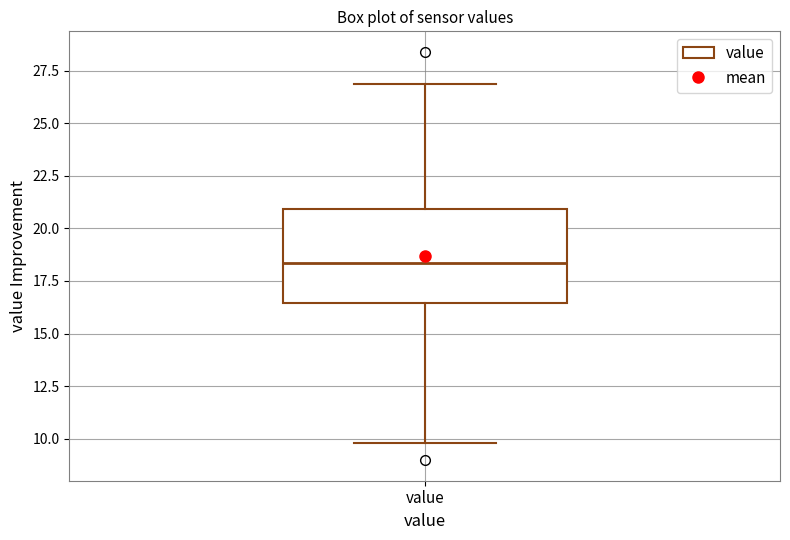

Read this box plot against the y-axis: the position of the median line, the range covered by the box, and the ends of both whiskers. The values are not printed on the chart, so give them approximately, as read against the axis.

median 18.5, box 16.5 to 21.0, whiskers 10.0 to 27.0